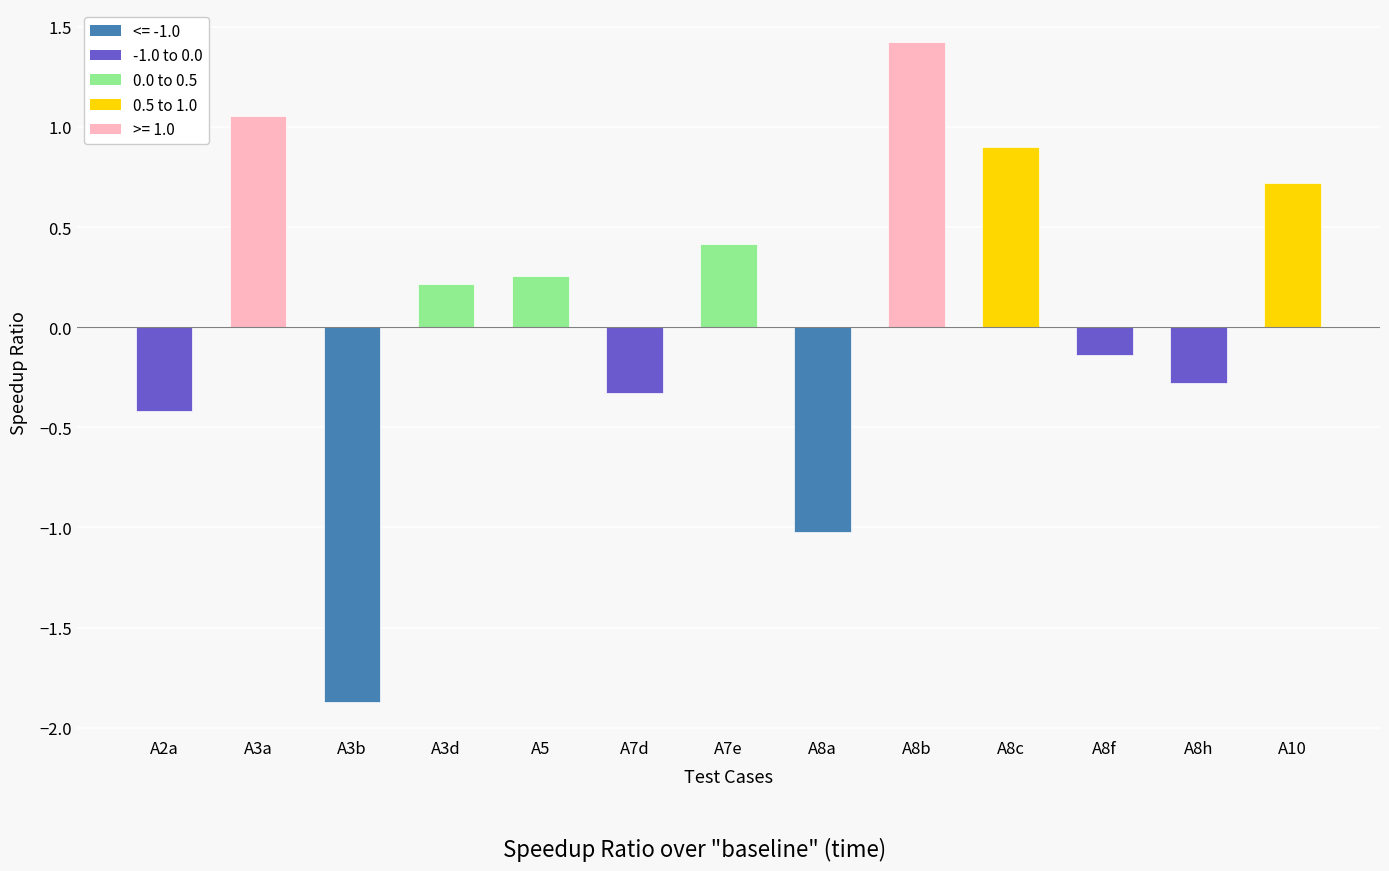

At which category does the chart reach its peak across all series?

A8b